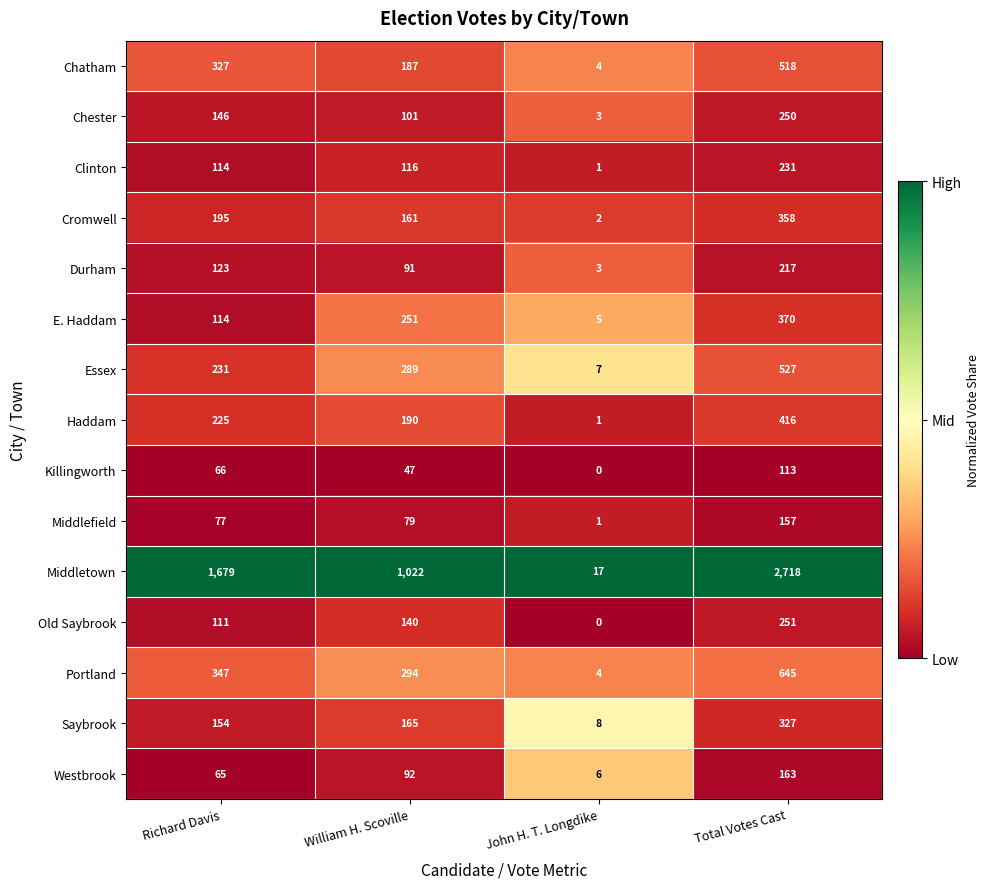

List the labels in order of Portland value, largest first.

Total Votes Cast, Richard Davis, William H. Scoville, John H. T. Longdike